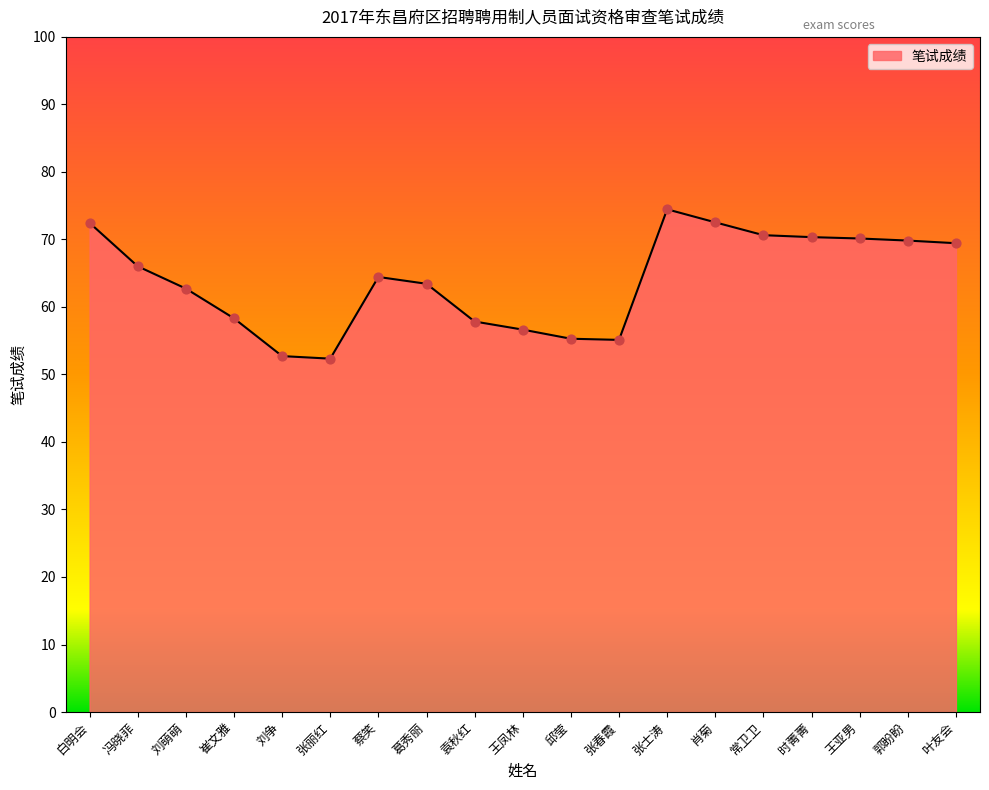

What is the change in value from 白明会 to 王凤林?

-15.8